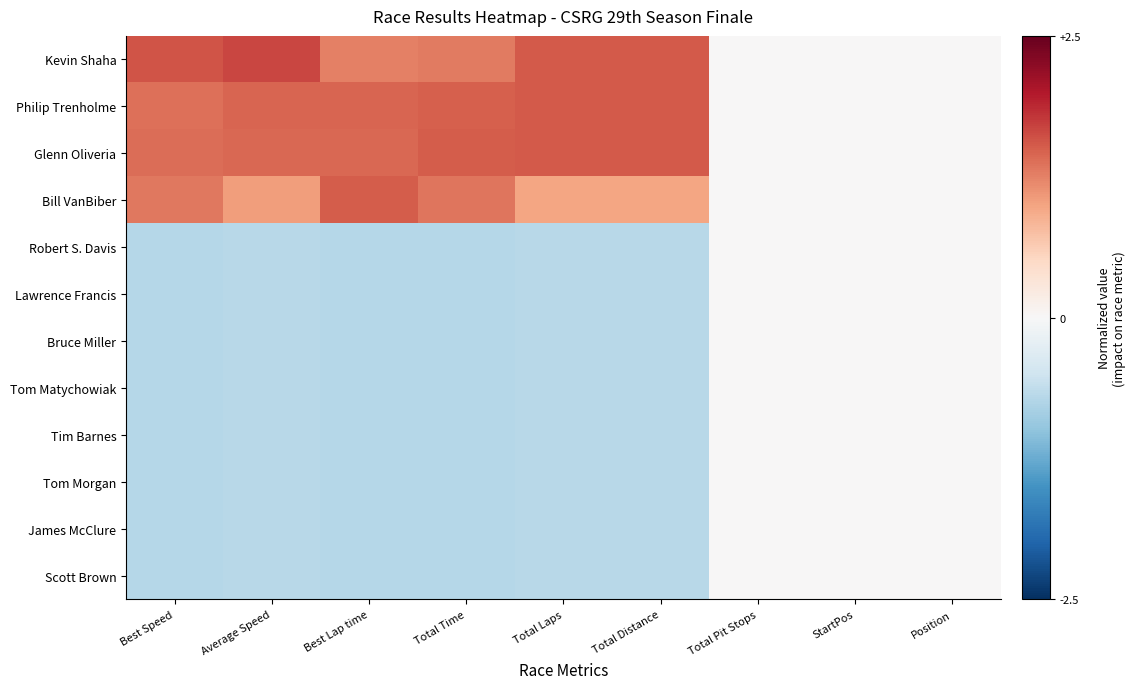

Reading left to right, list all the values displayed in this chart.

Kevin Shaha: Best Speed=1.6	Average Speed=1.7	Best Lap time=1.3	Total Time=1.3	Total Laps=1.5	Total Distance=1.5	Total Pit Stops=0.0	StartPos=0.0	Position=0.0
Philip Trenholme: Best Speed=1.4	Average Speed=1.5	Best Lap time=1.4	Total Time=1.5	Total Laps=1.5	Total Distance=1.5	Total Pit Stops=0.0	StartPos=0.0	Position=0.0
Glenn Oliveria: Best Speed=1.4	Average Speed=1.4	Best Lap time=1.4	Total Time=1.5	Total Laps=1.5	Total Distance=1.5	Total Pit Stops=0.0	StartPos=0.0	Position=0.0
Bill VanBiber: Best Speed=1.3	Average Speed=1.0	Best Lap time=1.5	Total Time=1.3	Total Laps=1.0	Total Distance=1.0	Total Pit Stops=0.0	StartPos=0.0	Position=0.0
Robert S. Davis: Best Speed=-0.7	Average Speed=-0.7	Best Lap time=-0.7	Total Time=-0.7	Total Laps=-0.7	Total Distance=-0.7	Total Pit Stops=0.0	StartPos=0.0	Position=0.0
Lawrence Francis: Best Speed=-0.7	Average Speed=-0.7	Best Lap time=-0.7	Total Time=-0.7	Total Laps=-0.7	Total Distance=-0.7	Total Pit Stops=0.0	StartPos=0.0	Position=0.0
Bruce Miller: Best Speed=-0.7	Average Speed=-0.7	Best Lap time=-0.7	Total Time=-0.7	Total Laps=-0.7	Total Distance=-0.7	Total Pit Stops=0.0	StartPos=0.0	Position=0.0
Tom Matychowiak: Best Speed=-0.7	Average Speed=-0.7	Best Lap time=-0.7	Total Time=-0.7	Total Laps=-0.7	Total Distance=-0.7	Total Pit Stops=0.0	StartPos=0.0	Position=0.0
Tim Barnes: Best Speed=-0.7	Average Speed=-0.7	Best Lap time=-0.7	Total Time=-0.7	Total Laps=-0.7	Total Distance=-0.7	Total Pit Stops=0.0	StartPos=0.0	Position=0.0
Tom Morgan: Best Speed=-0.7	Average Speed=-0.7	Best Lap time=-0.7	Total Time=-0.7	Total Laps=-0.7	Total Distance=-0.7	Total Pit Stops=0.0	StartPos=0.0	Position=0.0
James McClure: Best Speed=-0.7	Average Speed=-0.7	Best Lap time=-0.7	Total Time=-0.7	Total Laps=-0.7	Total Distance=-0.7	Total Pit Stops=0.0	StartPos=0.0	Position=0.0
Scott Brown: Best Speed=-0.7	Average Speed=-0.7	Best Lap time=-0.7	Total Time=-0.7	Total Laps=-0.7	Total Distance=-0.7	Total Pit Stops=0.0	StartPos=0.0	Position=0.0